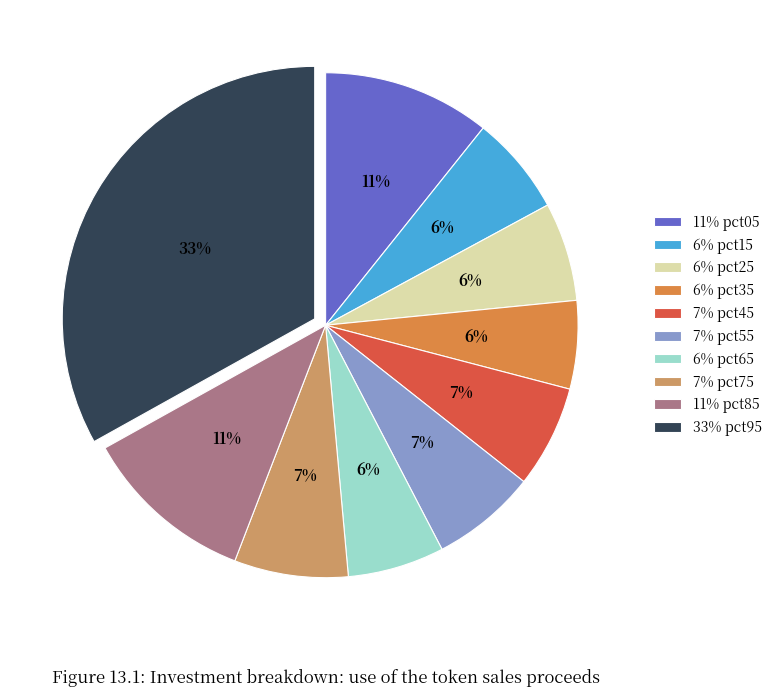

Is 11% pct05 the majority of the pie?

No